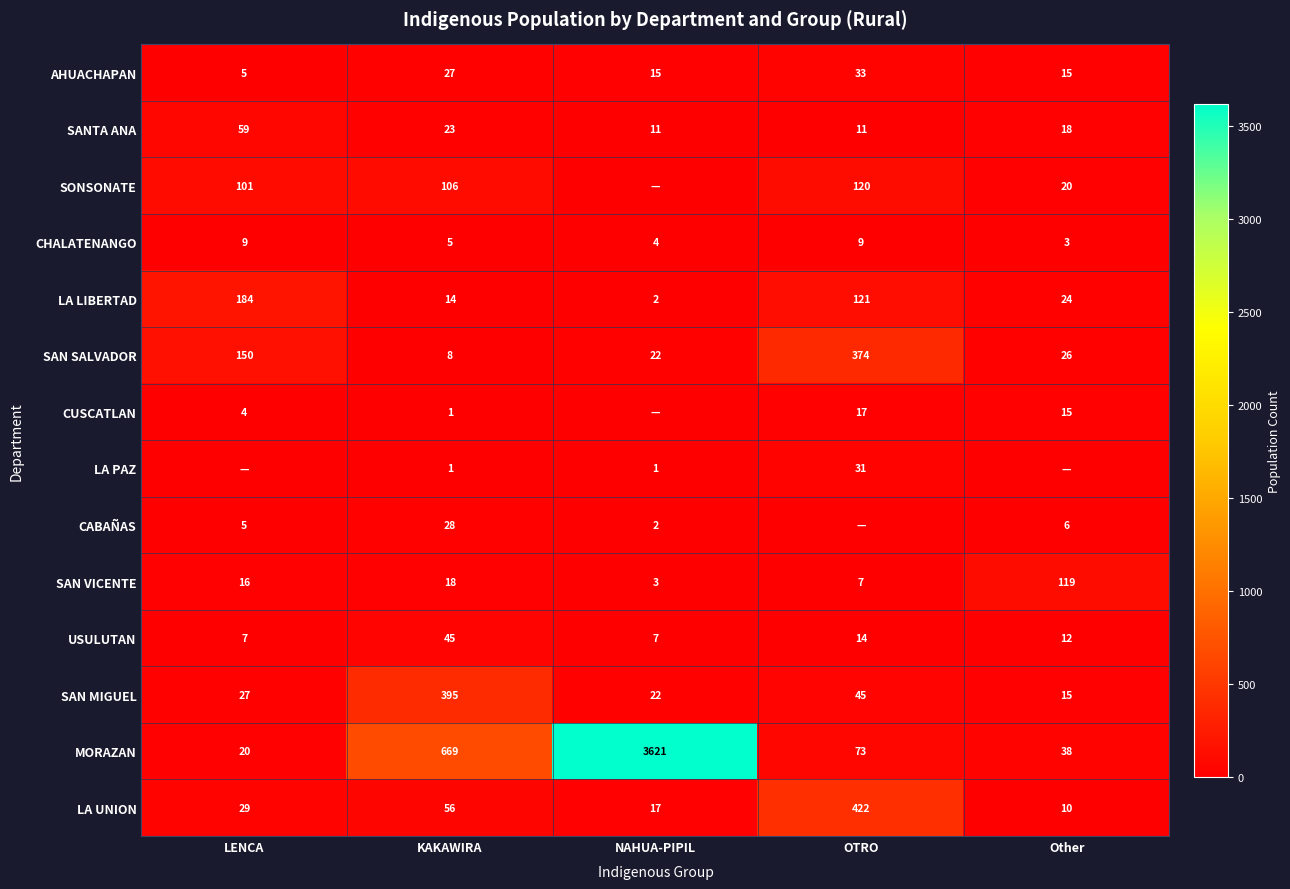

What is the maximum value for SAN VICENTE?

119